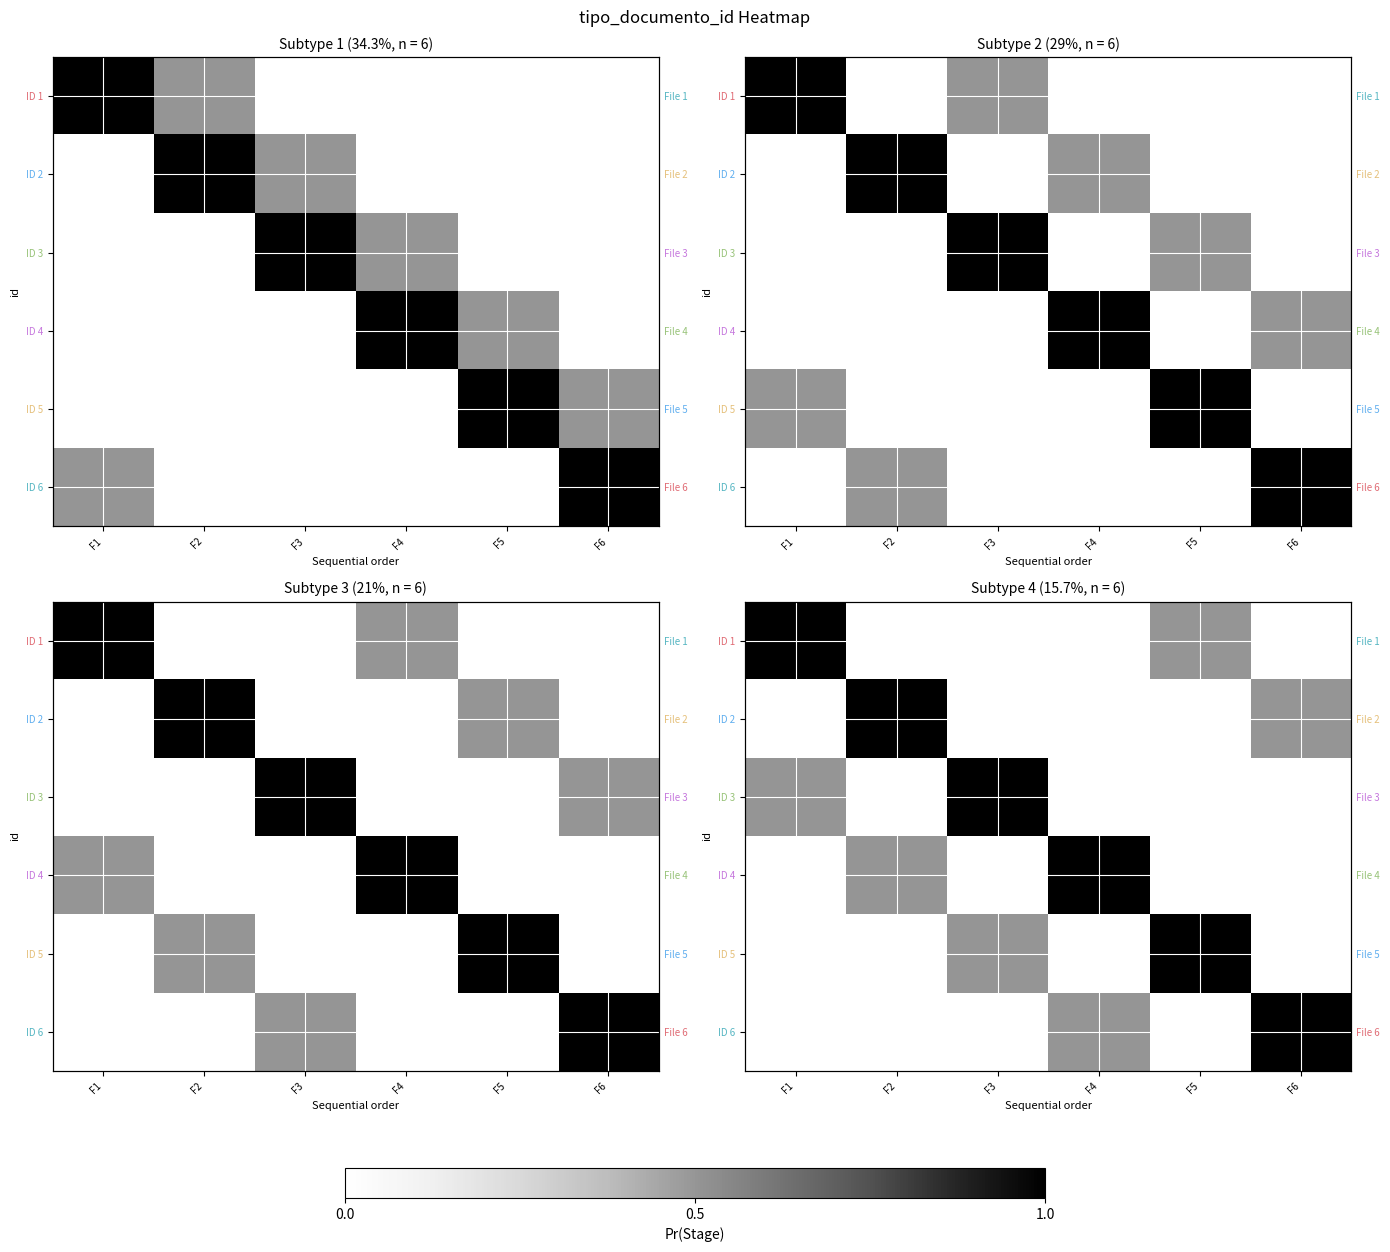

Is it true that ID 3 equals 0.0 at F5?

True